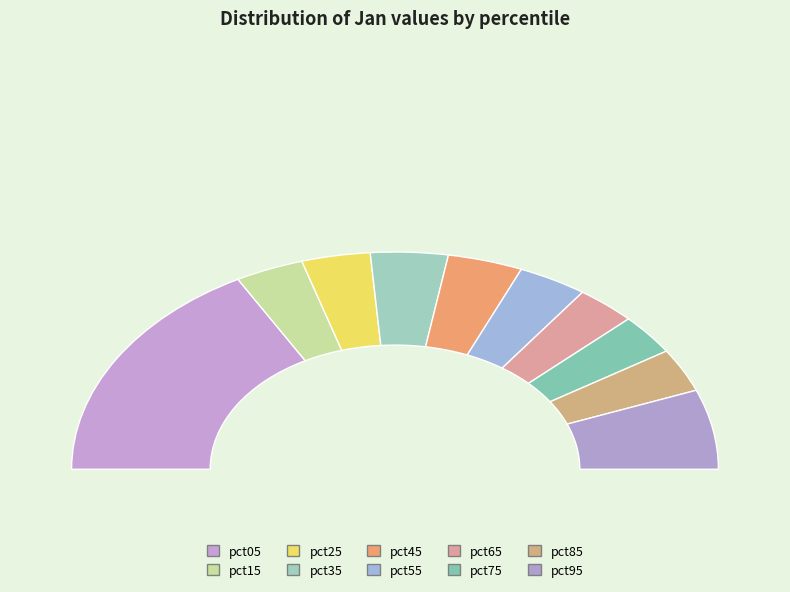

What is the change in value from pct25 to pct35?

+0.1